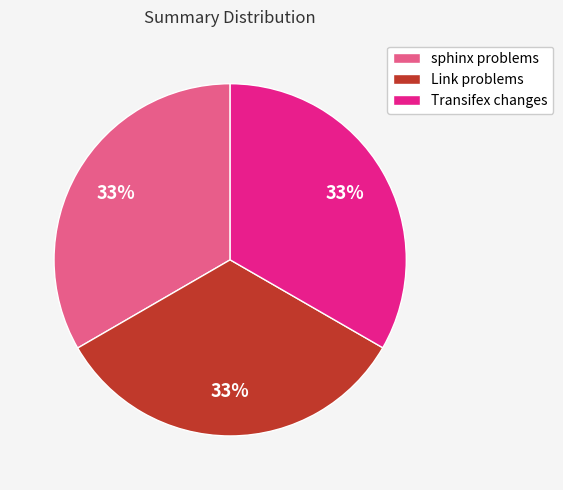

Is there a majority slice in this chart?

No